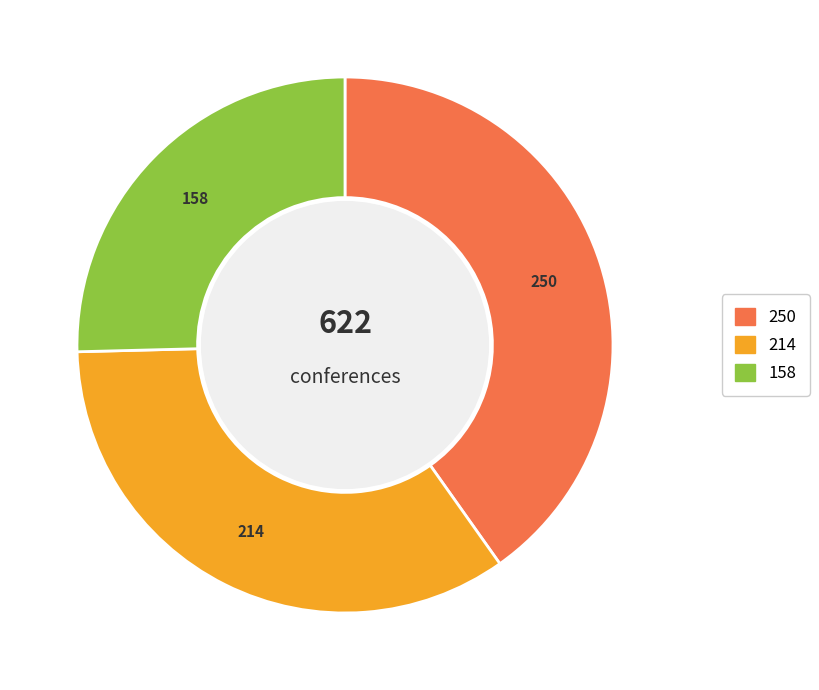

Between 158 and 250, which is larger?

250